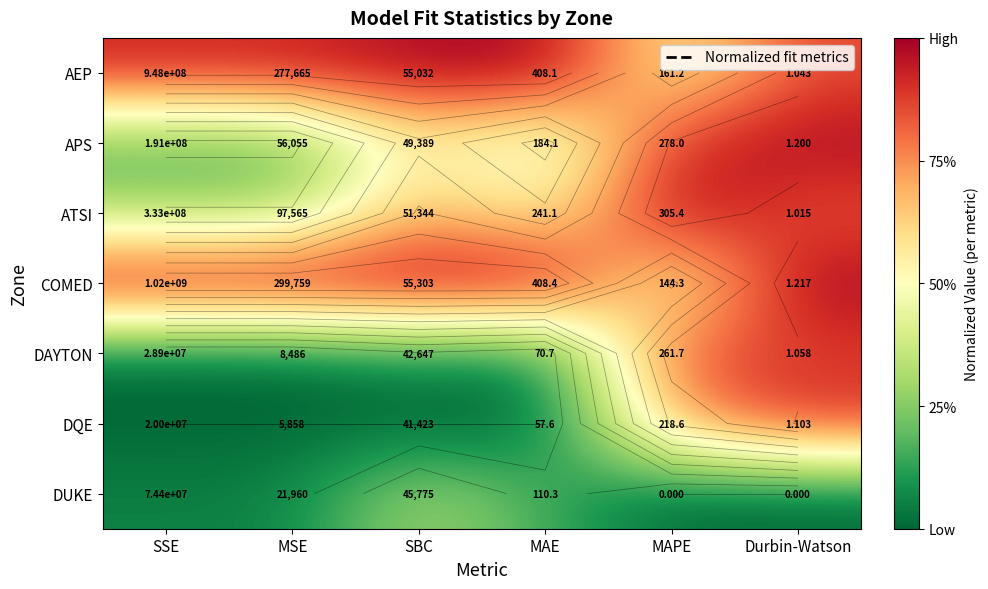

Is it true that DAYTON equals 0.0 at SBC?

False